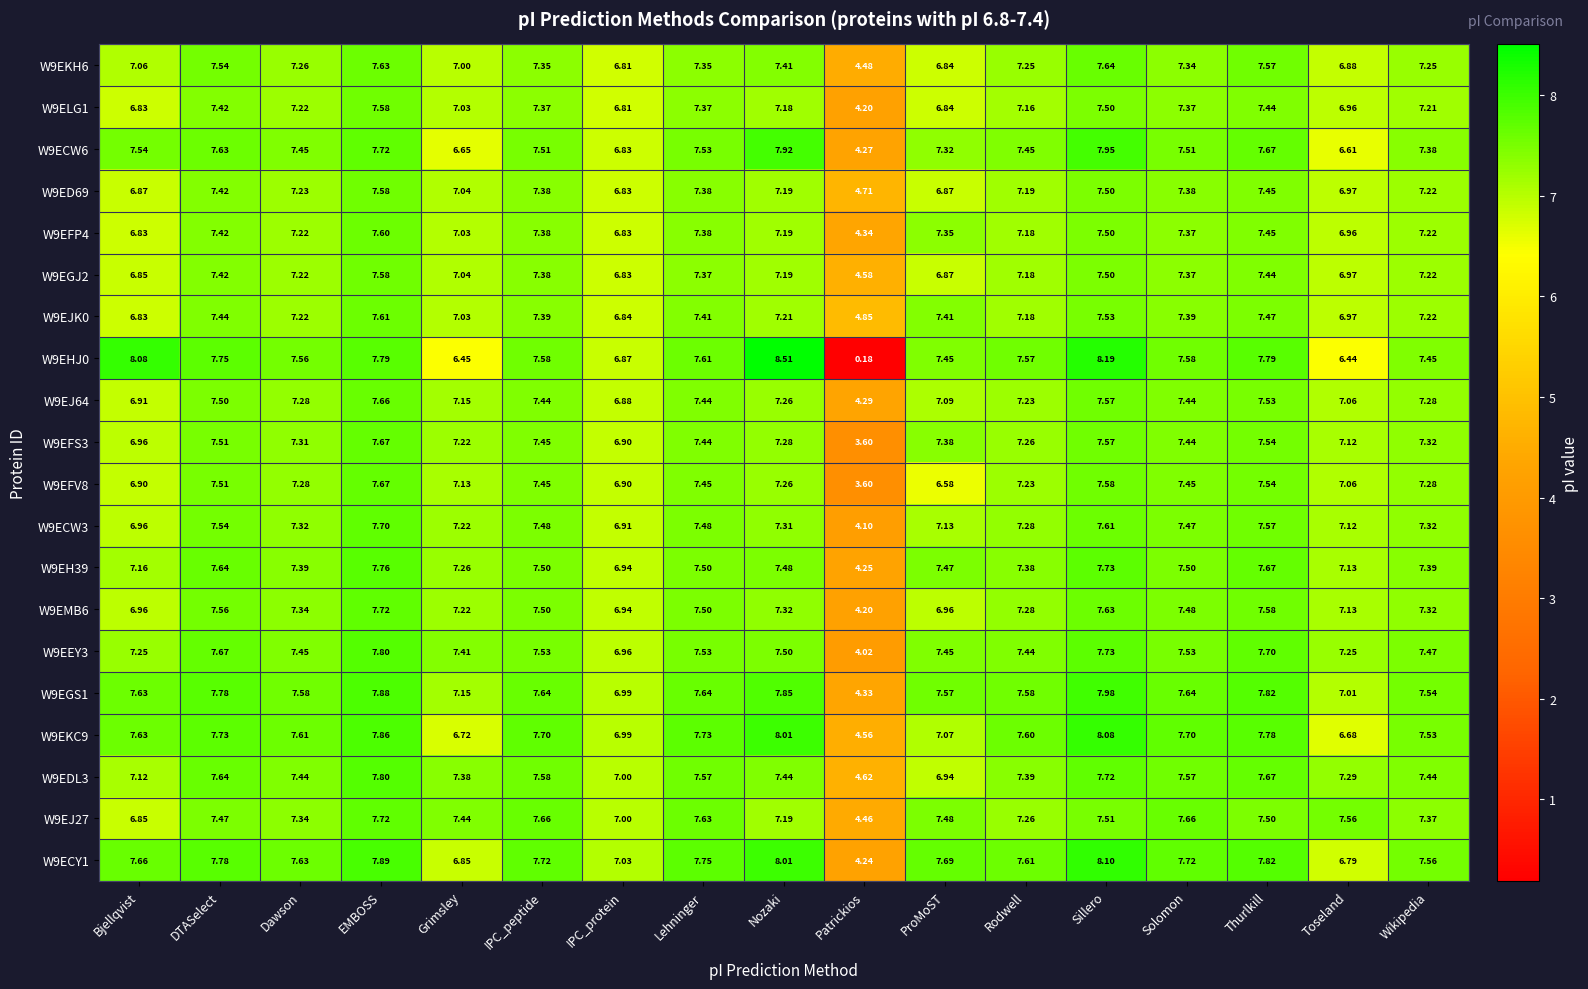

At which label does W9EJ27 first exceed 7?

DTASelect